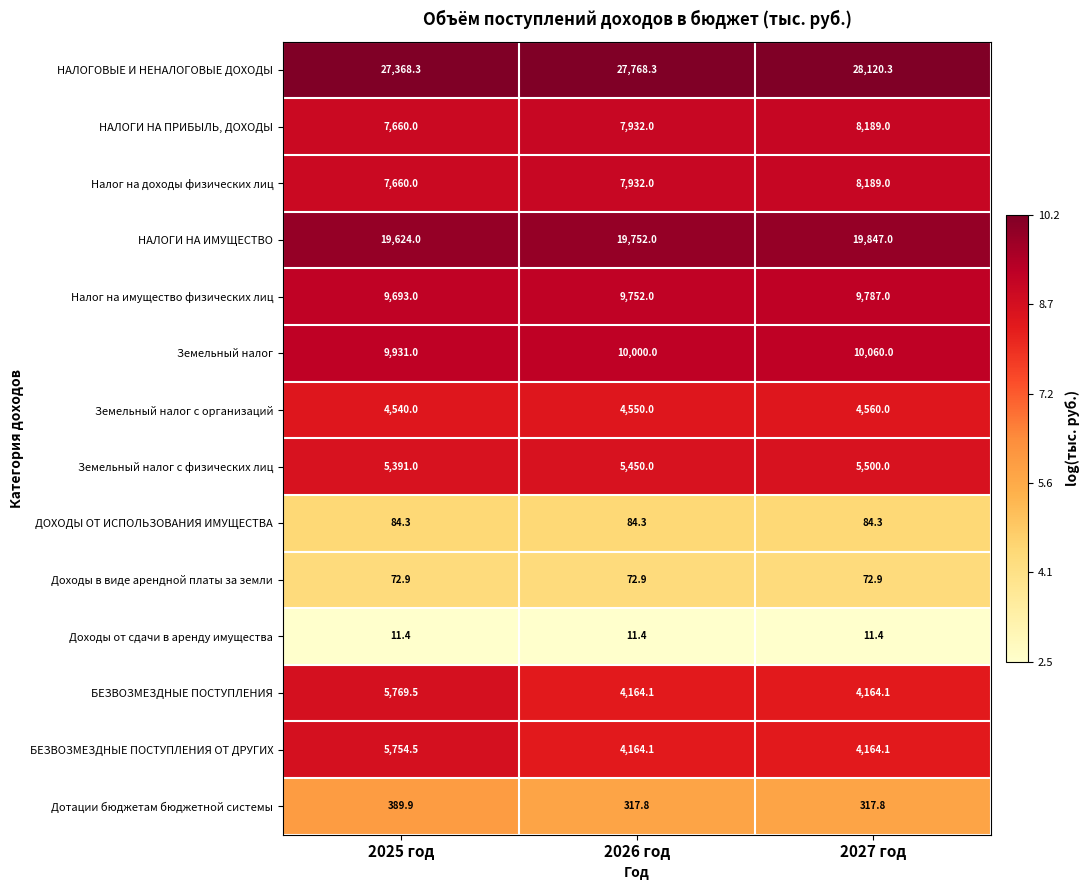

What is the lowest value of the БЕЗВОЗМЕЗДНЫЕ ПОСТУПЛЕНИЯ ОТ ДРУГИХ series?

4164.1